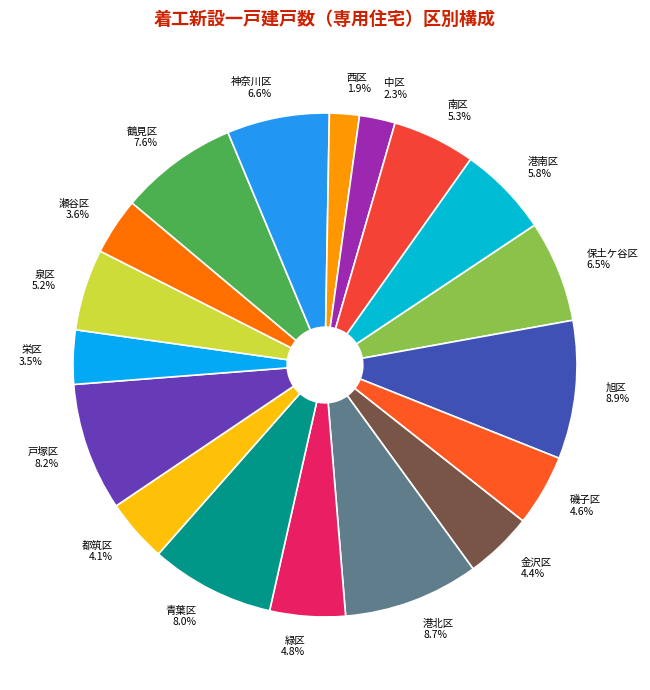

To the nearest percent, what is the difference between the 保土ケ谷区 and 港北区 slice percentages?

2%